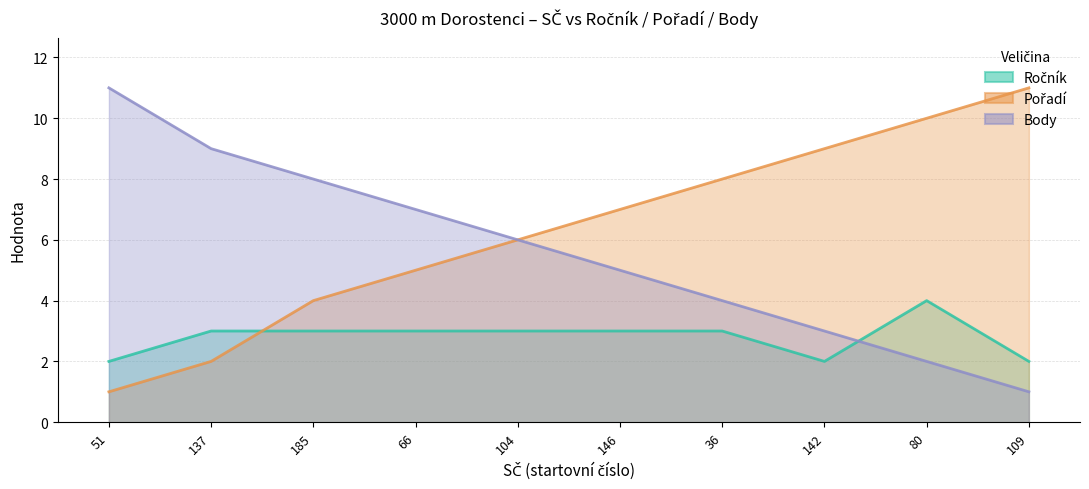

List the labels in order of Ročník value, largest first.

80, 137, 185, 66, 104, 146, 36, 51, 142, 109